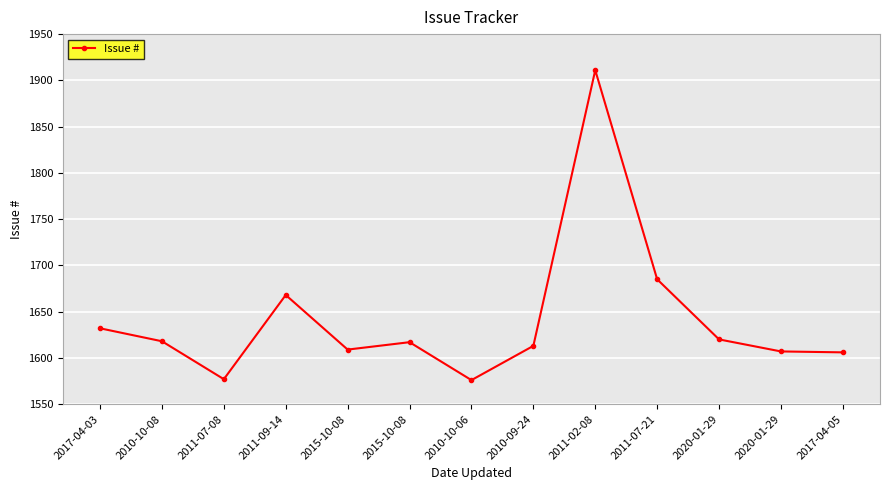

Reading left to right, transcribe all the data shown in this chart.

1632	1618	1577	1668	1609	1617	1576	1613	1911	1685	1620	1607	1606